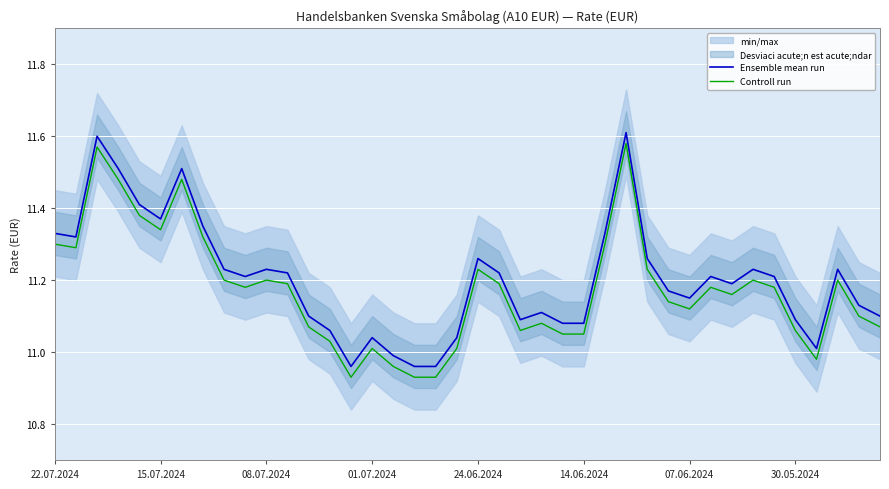

True or false: Ensemble mean run and Controll run intersect in this chart.

False